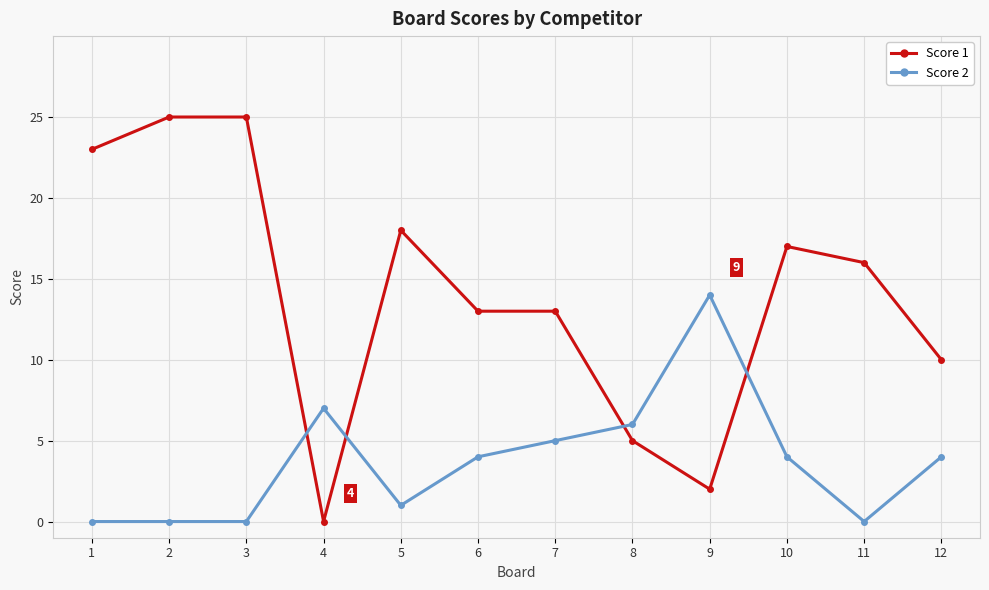

What is the difference between the maximum and second lowest values in the Score 2 series?

14